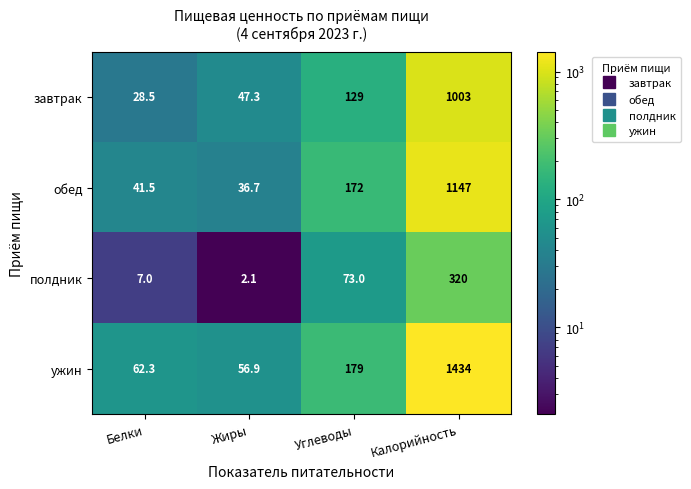

What is the sum of all полдник values?

402.1